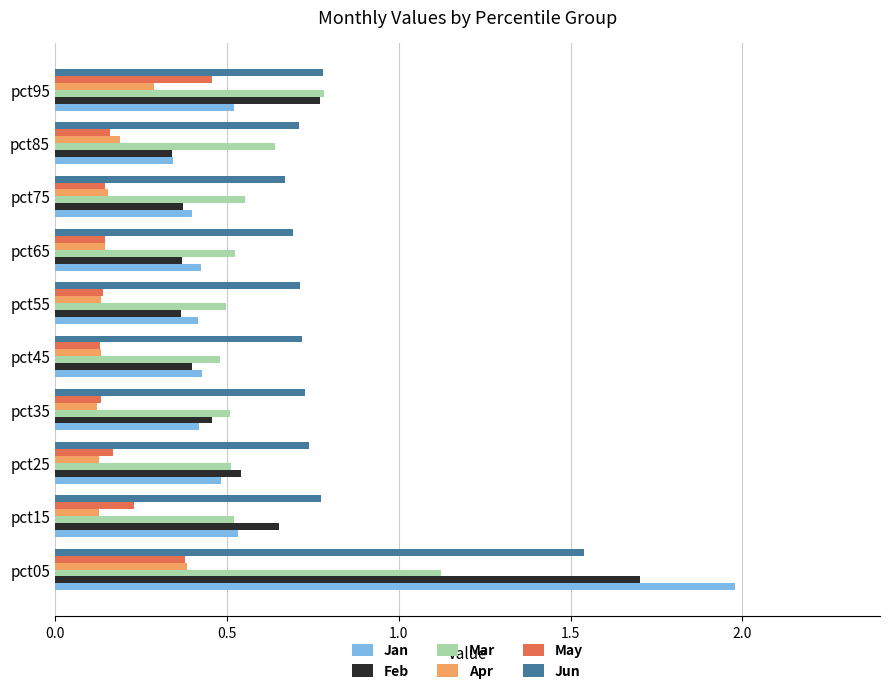

What is the total value across all series at pct95?

3.6